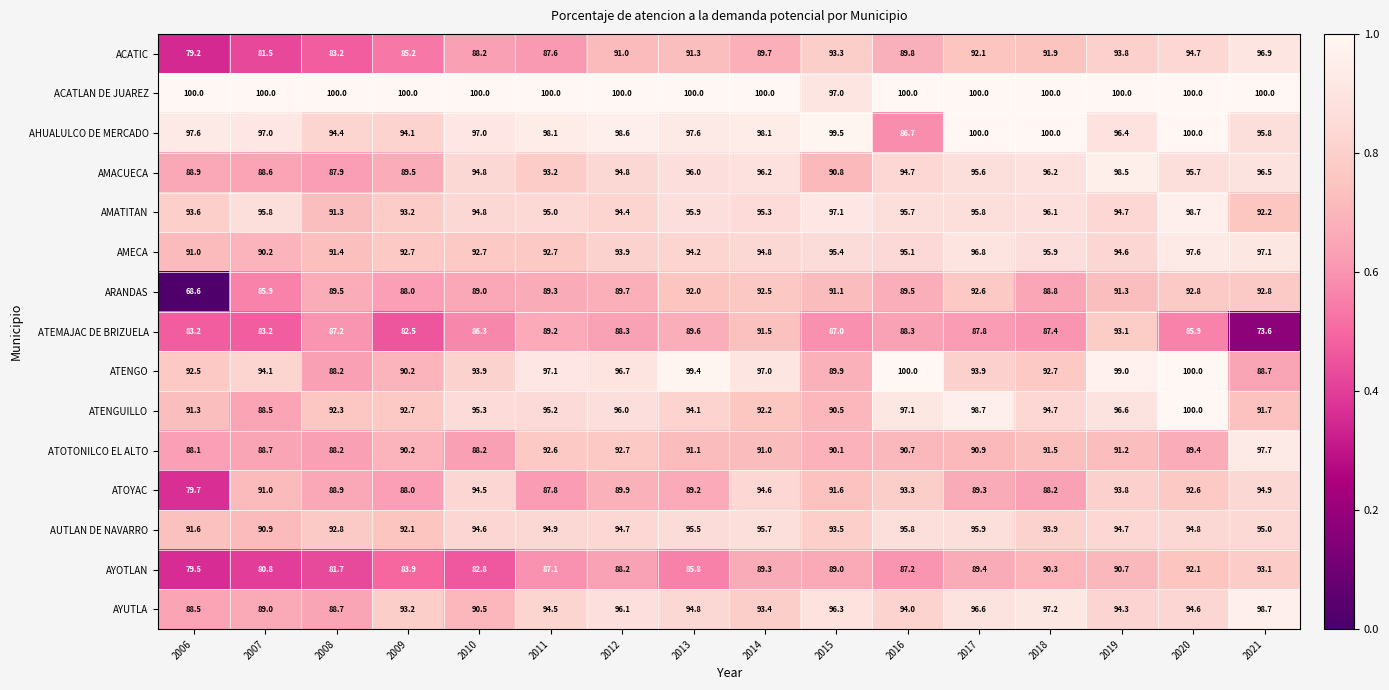

What is the total value across all series at 2017?

1415.4